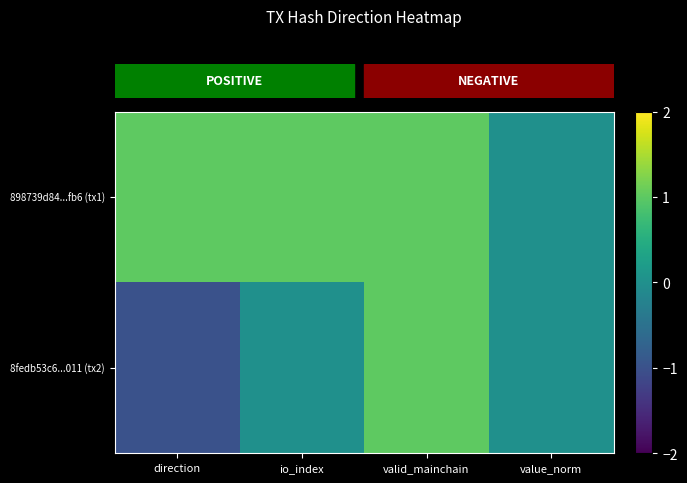

At which category does the chart reach its peak across all series?

direction